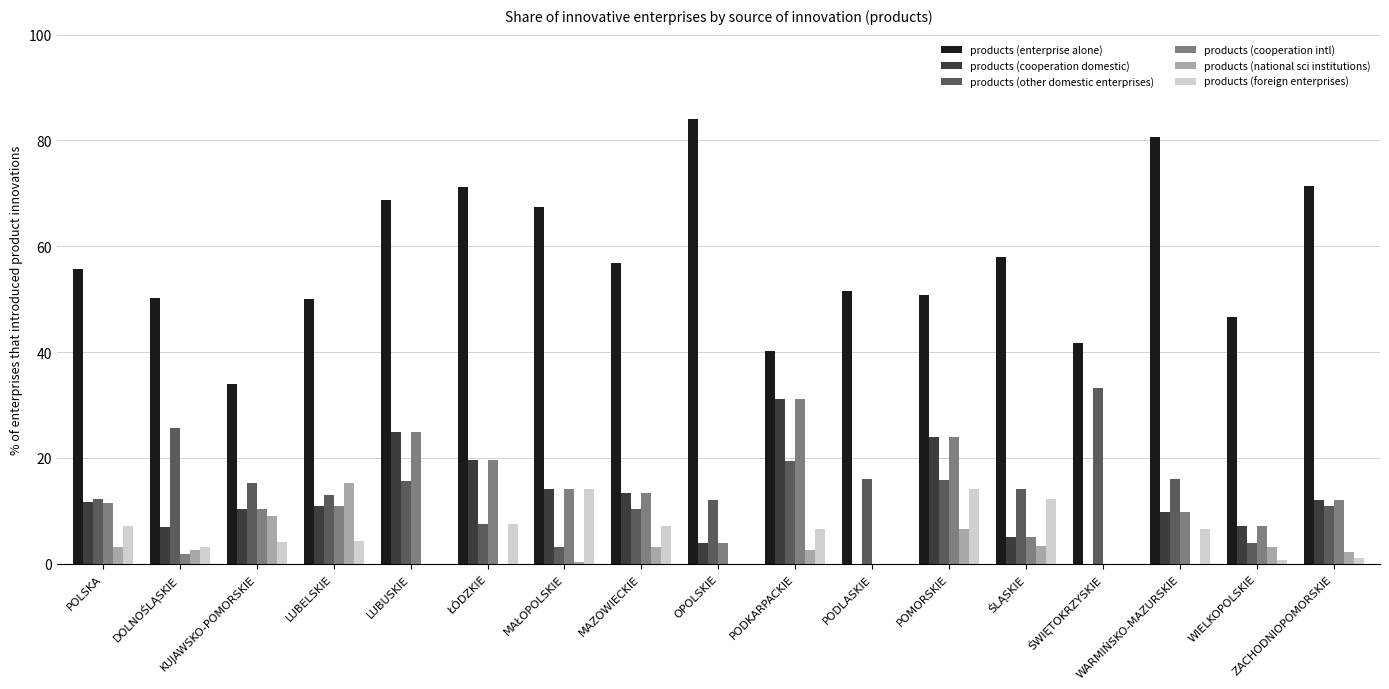

True or false: products (cooperation domestic) has a value of 2.2 at WIELKOPOLSKIE.

False